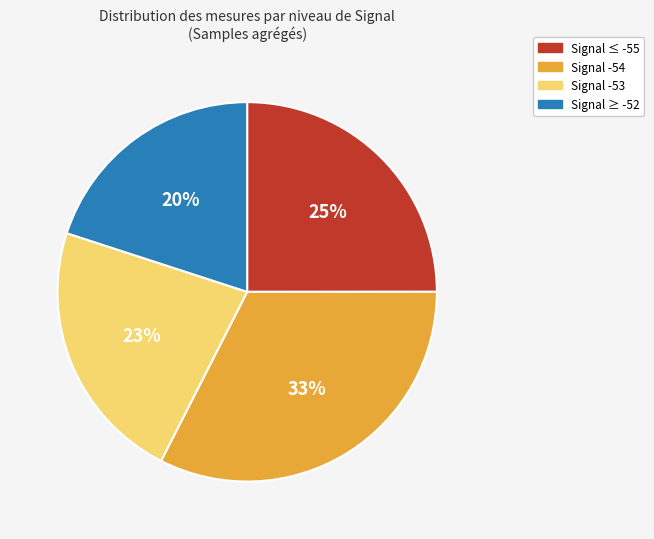

How many slices are in this pie chart?

4